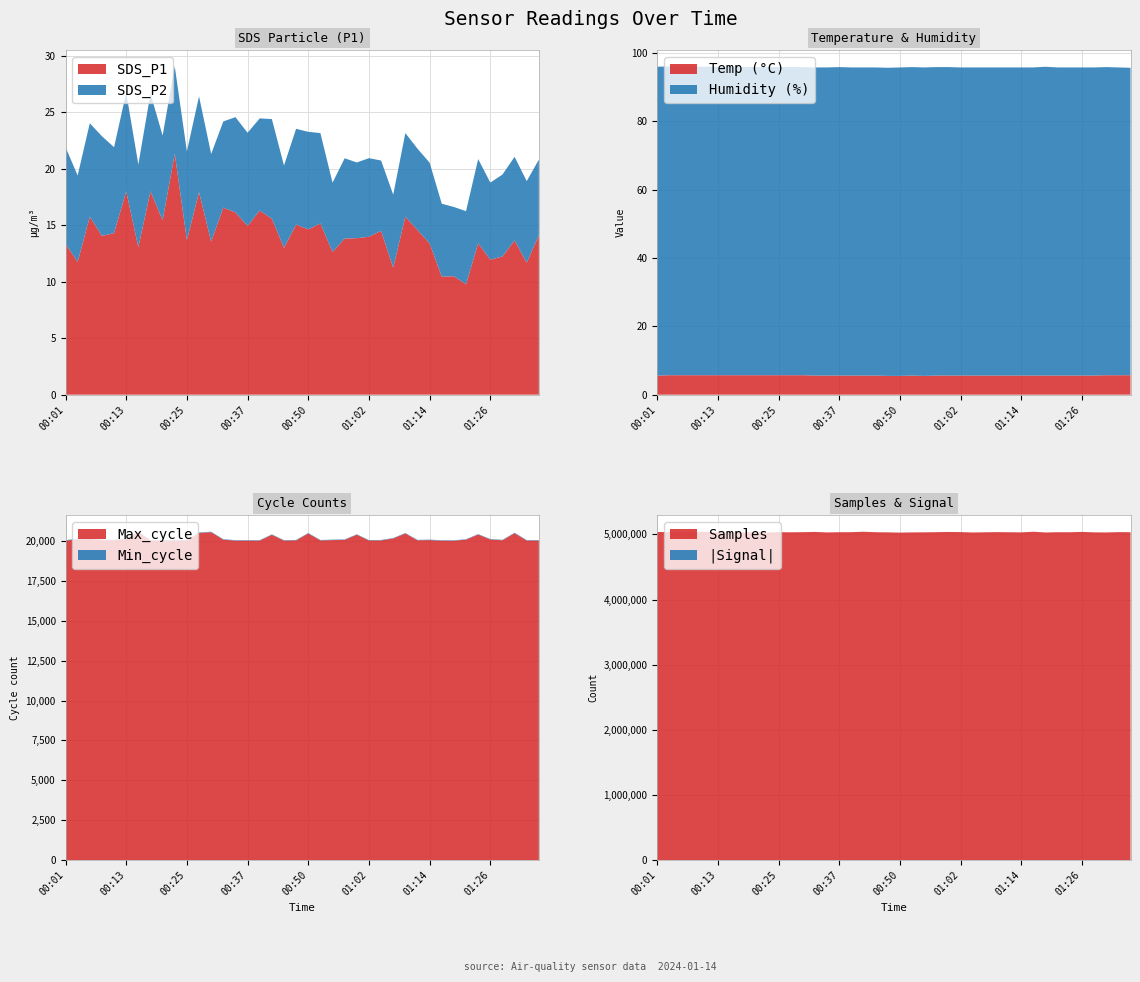

What is the lowest value of the SDS_P1 series?

9.8